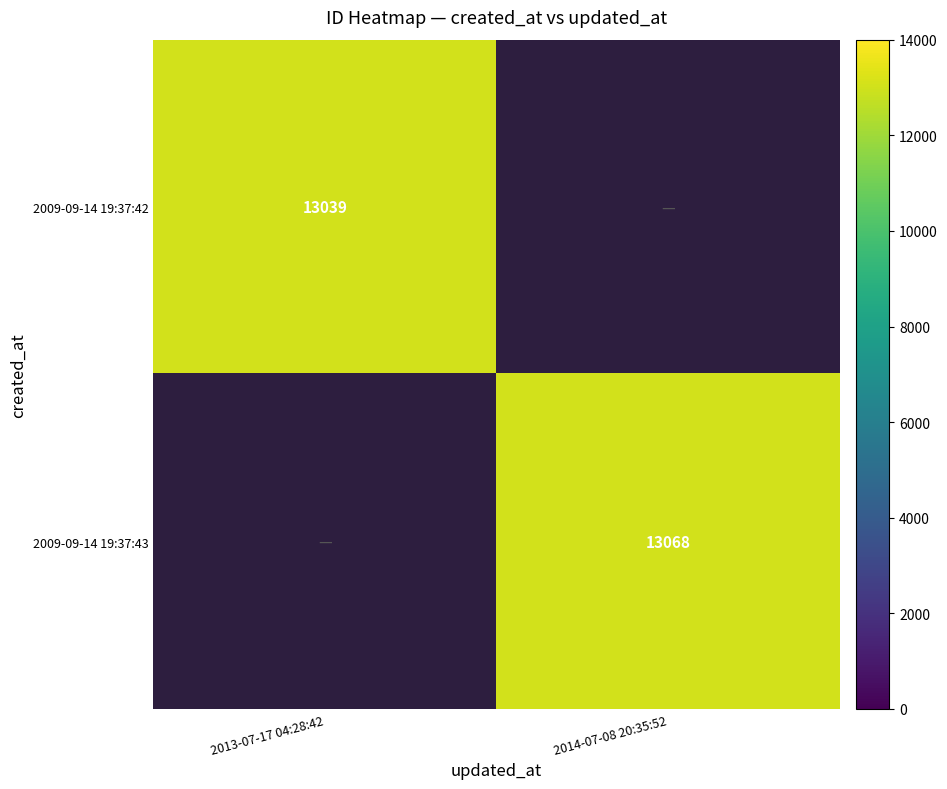

Which has a higher value, 2013-07-17 04:28:42 or 2014-07-08 20:35:52?

2014-07-08 20:35:52